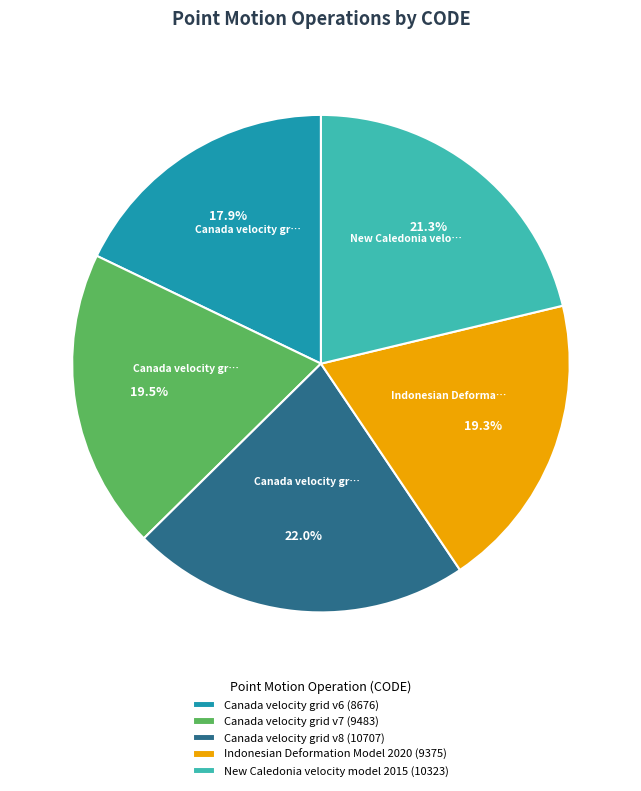

Does Canada velocity grid v8 represent more than half of the total?

No